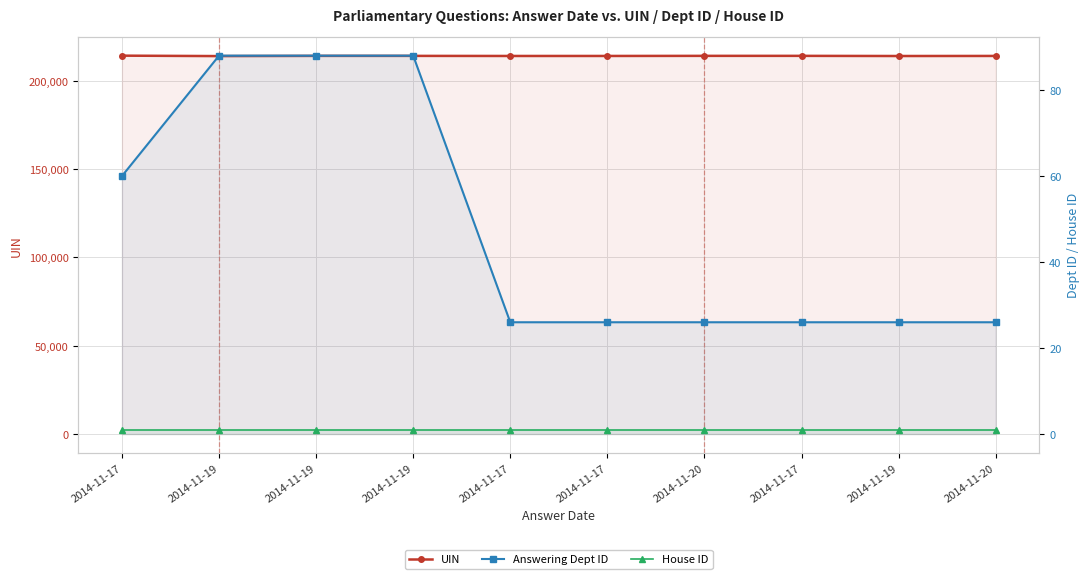

Where is Answering Dept ID nearest to the value 57?

2014-11-17